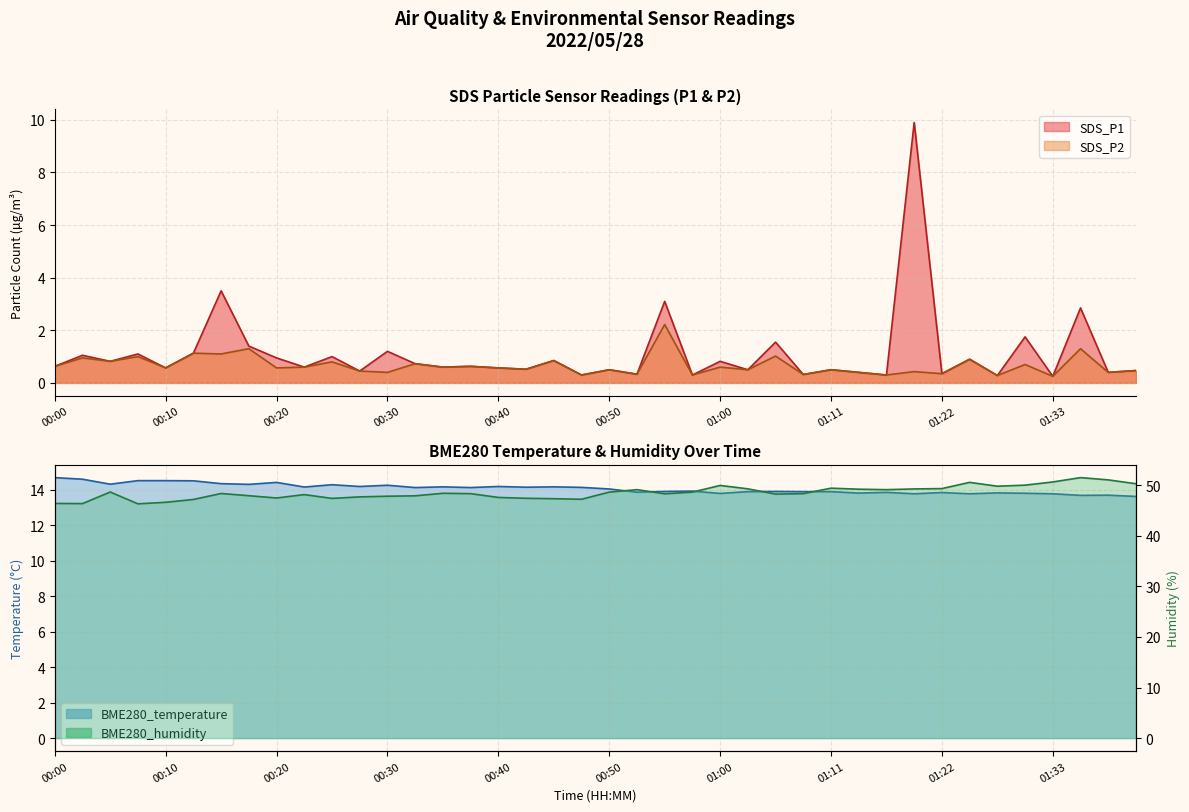

True or false: BME280_humidity has more than 0 points higher than both neighbors.

True